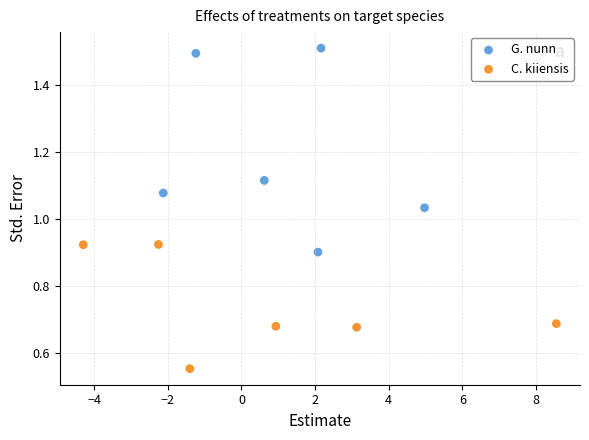

What are all the series names shown in the legend?

G. nunn, C. kiiensis